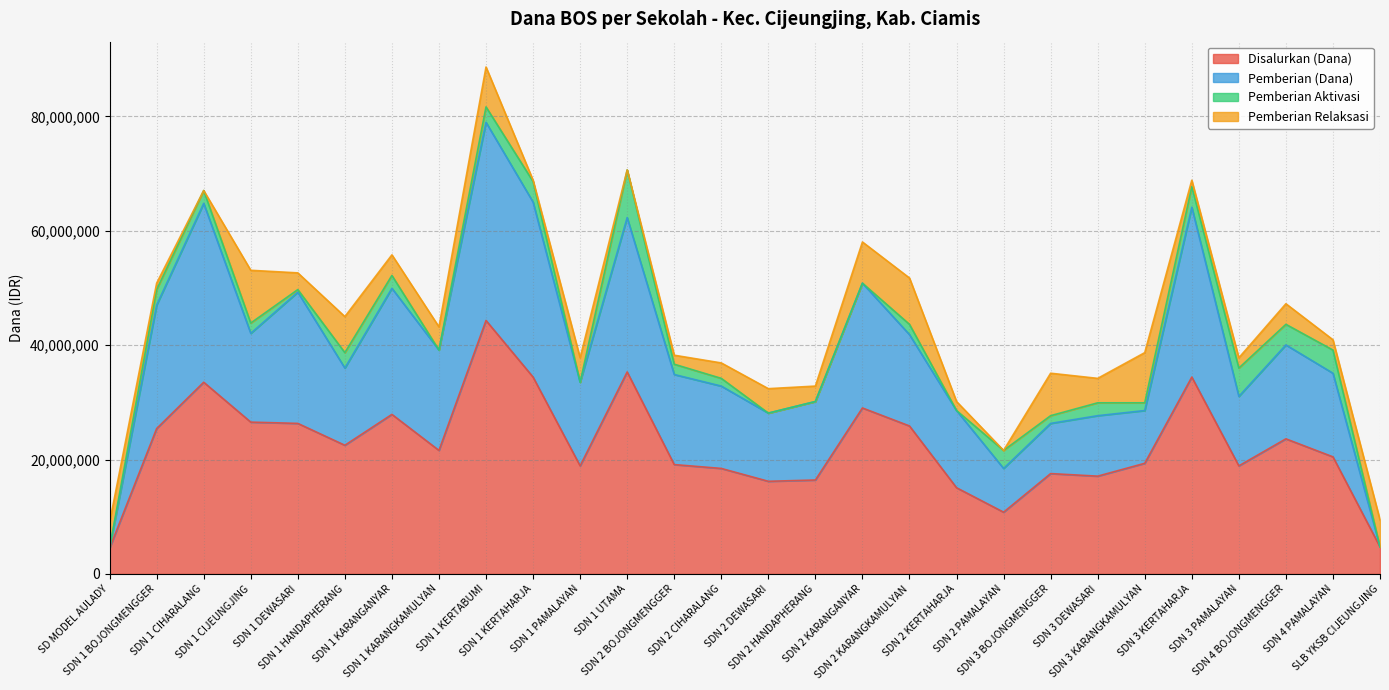

Which category has the highest value in the Disalurkan (Dana) series?

SDN 1 KERTABUMI